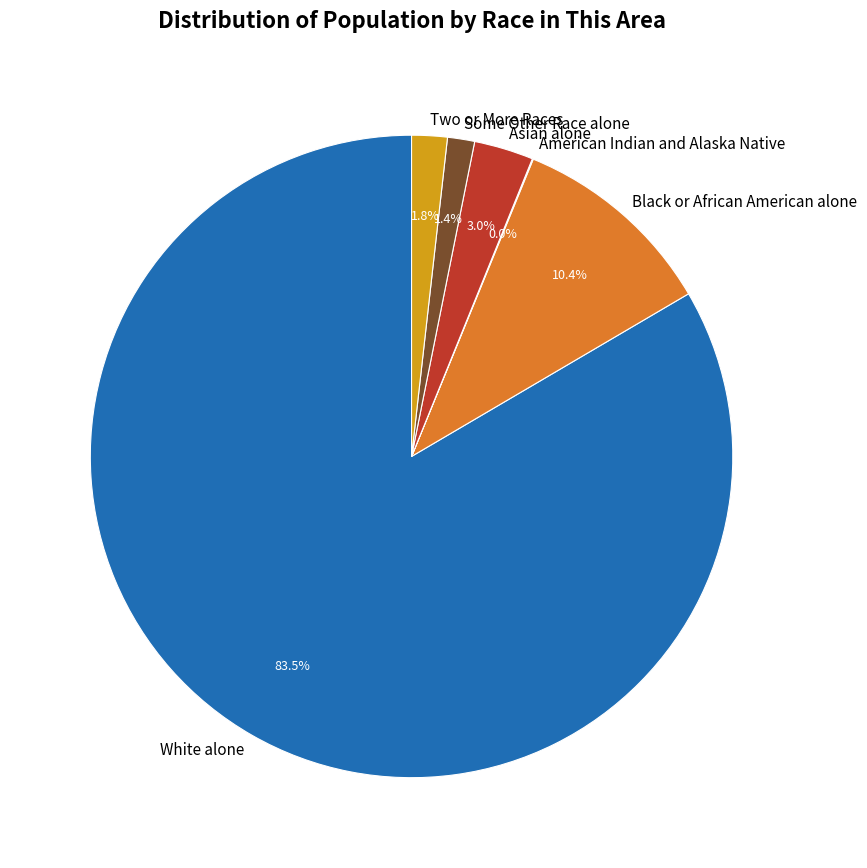

Which category accounts for the majority?

White alone